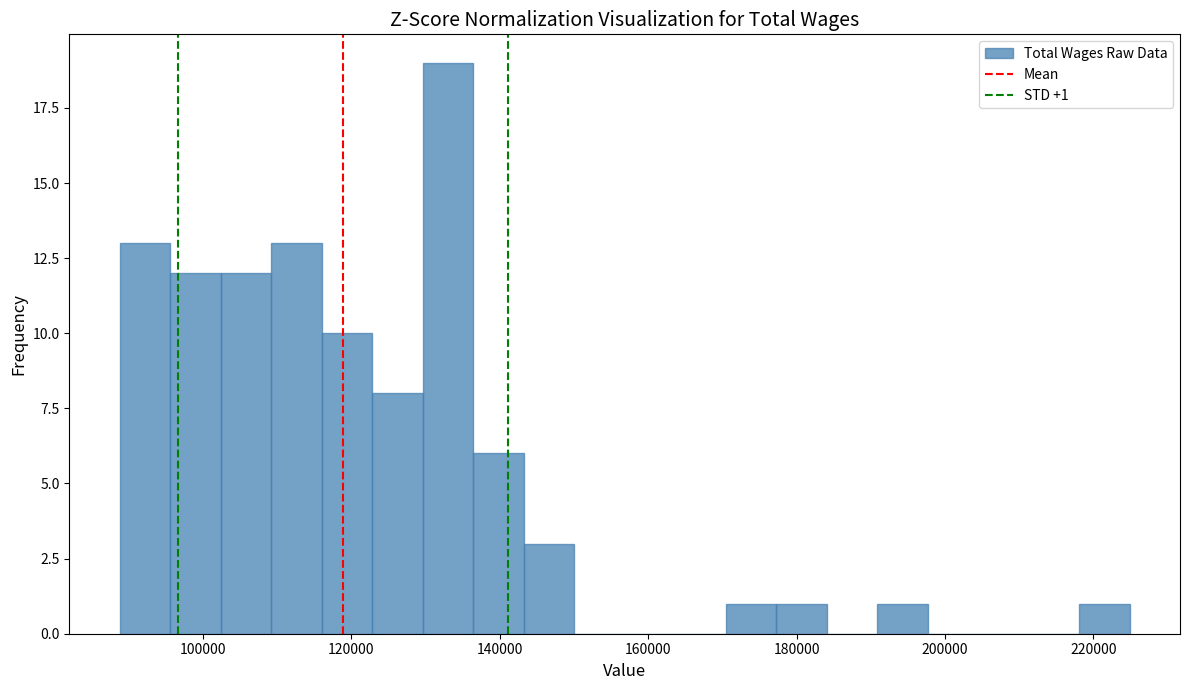

Around what value on the x-axis is the tallest bar? Give the approximate position of its centre, as read against the axis.

134000